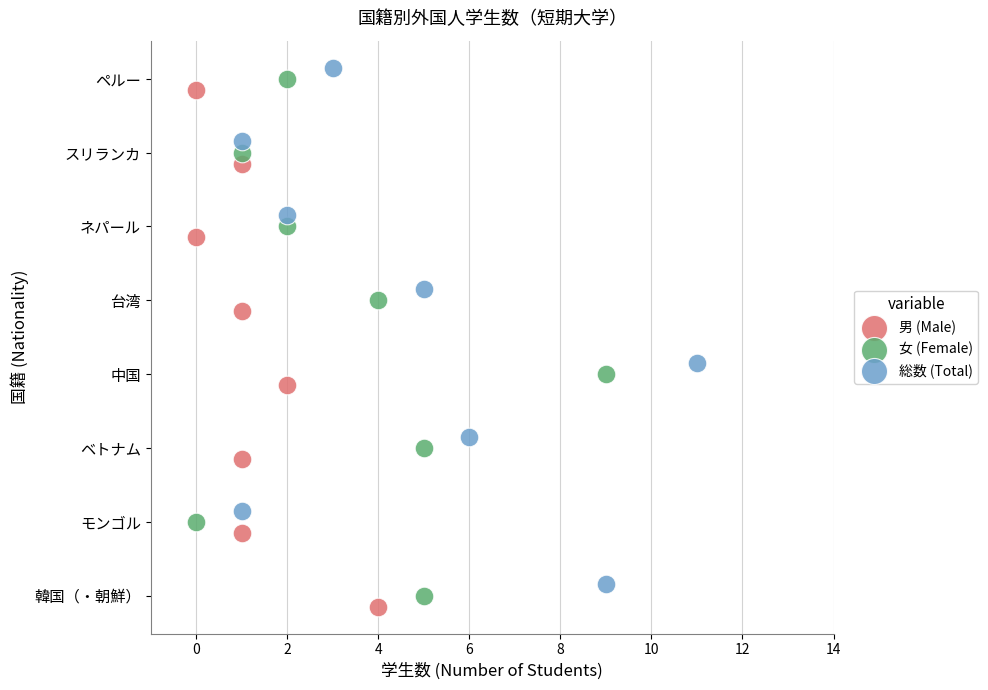

What are all the series names shown in the legend?

男 (Male), 女 (Female), 総数 (Total)